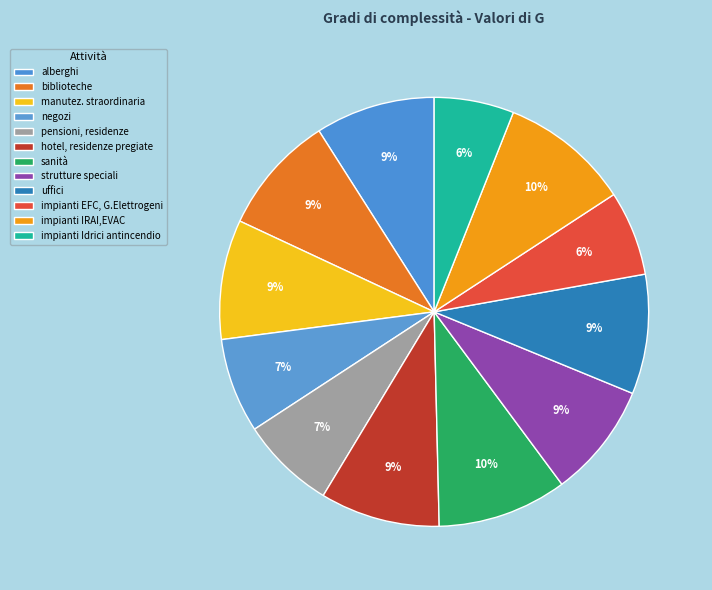

Which category has the smallest portion of the pie?

impianti Idrici antincendio